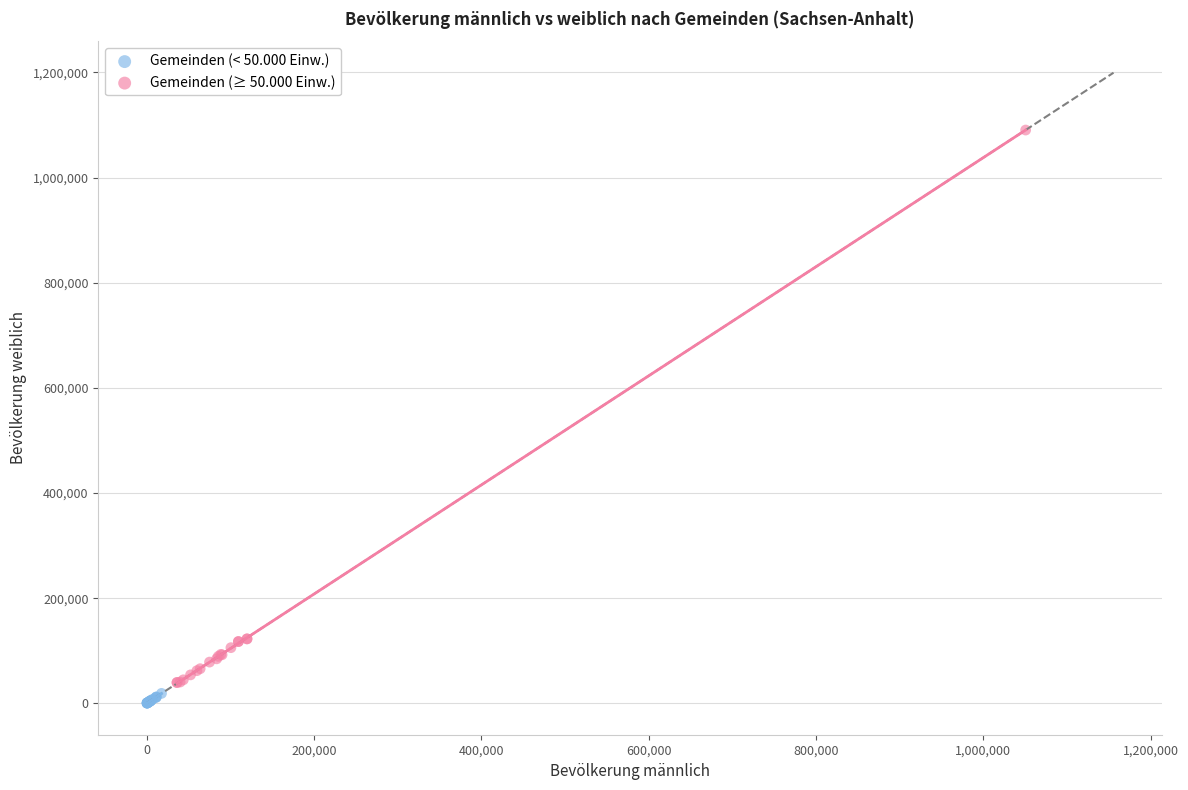

Which series contains the highest Y value?

Gemeinden (≥ 50.000 Einw.)